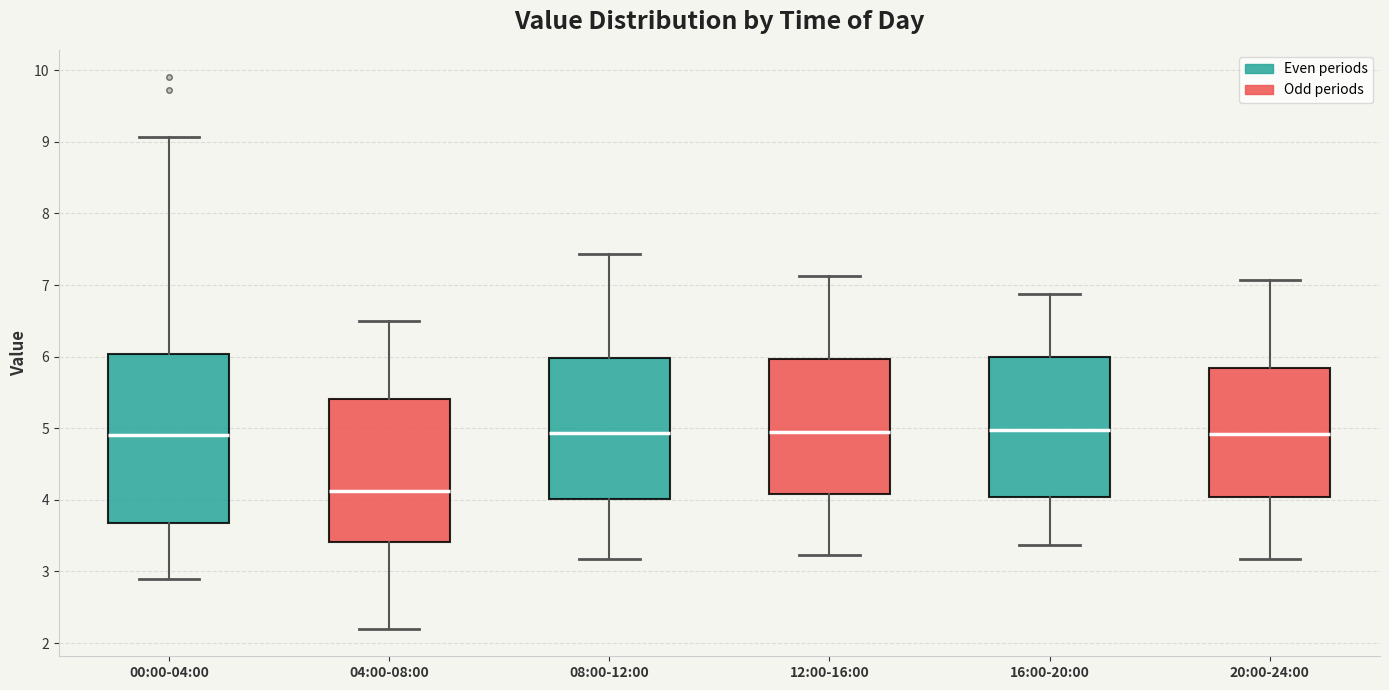

Comparing the boxes themselves (not the whiskers), which one is the tallest?

00:00-04:00